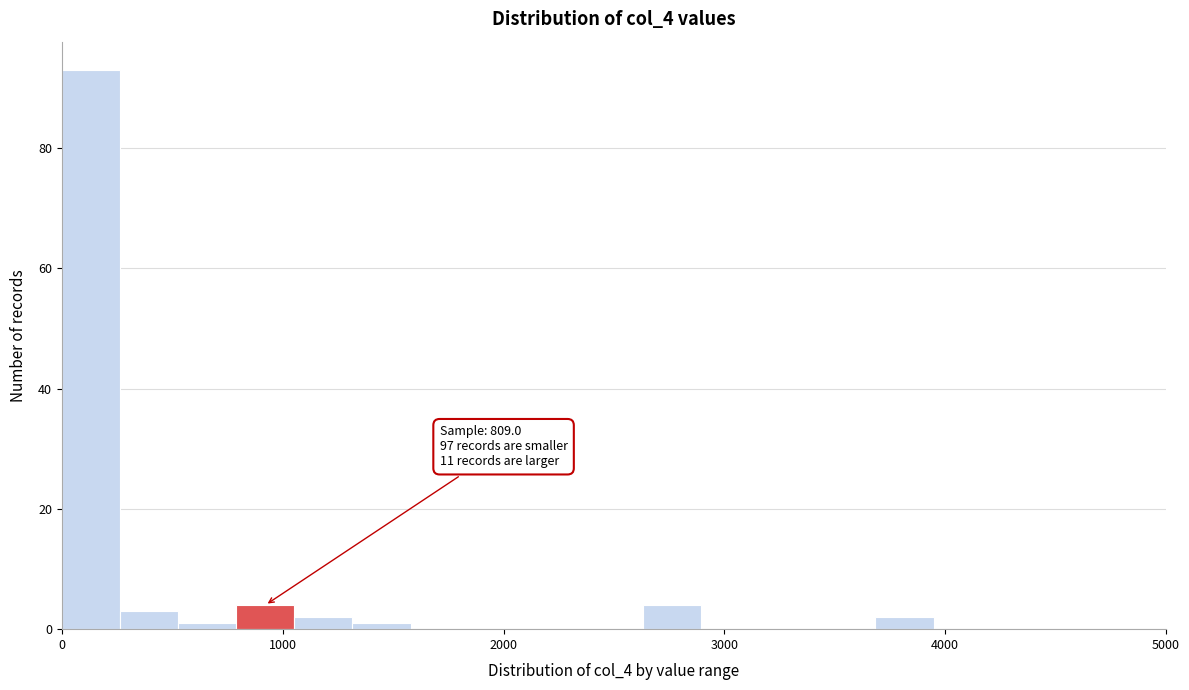

Around what value on the x-axis is the tallest bar? Give the approximate position of its centre, as read against the axis.

100